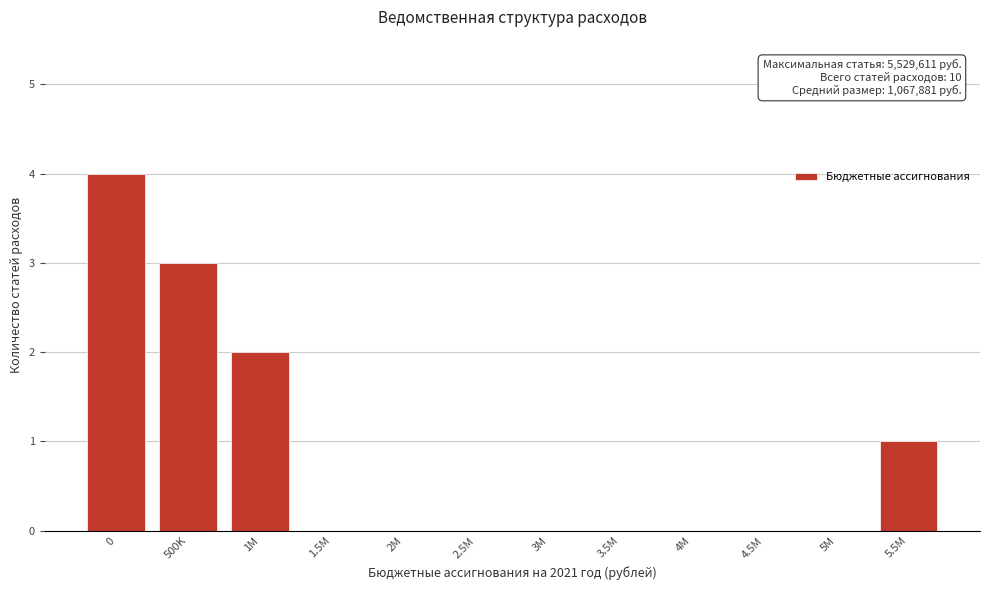

Reading left to right, what are all the values shown in this chart?

0=4	500K=3	1M=2	1.5M=0	2M=0	2.5M=0	3M=0	3.5M=0	4M=0	4.5M=0	5M=0	5.5M=1